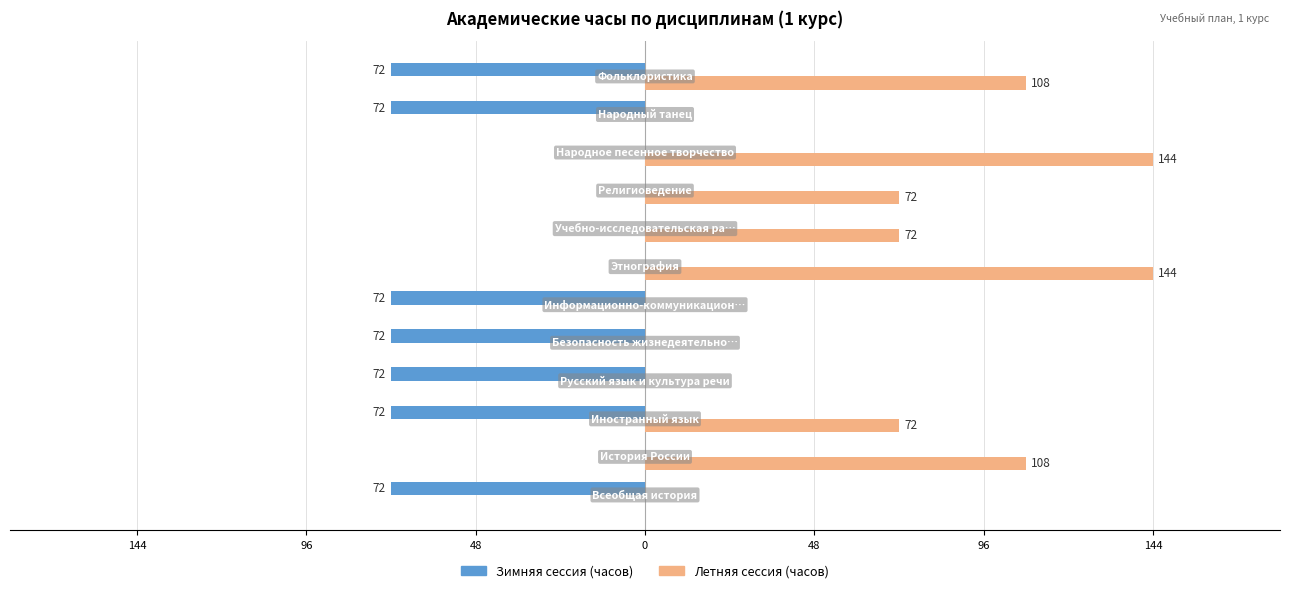

What are all the series names shown in the legend?

Зимняя сессия (часов), Летняя сессия (часов)